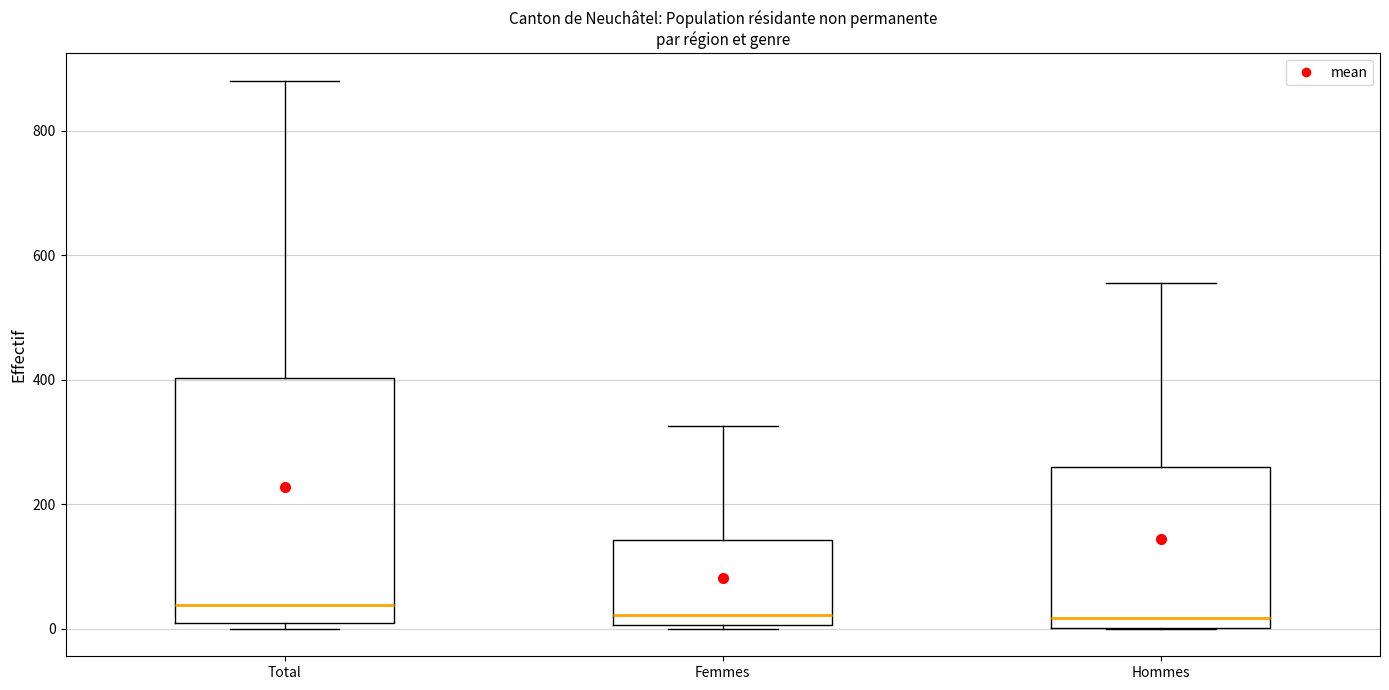

Comparing the boxes themselves (not the whiskers), which one is the tallest?

Total